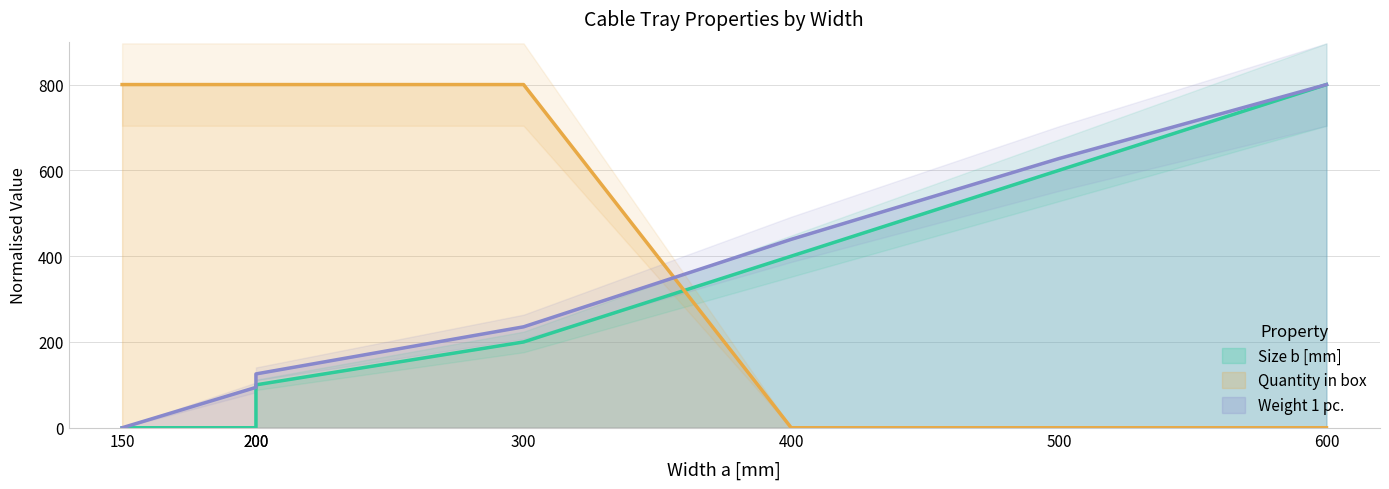

What is the value of the Size b [mm] point at the 6th from the left?

600.0